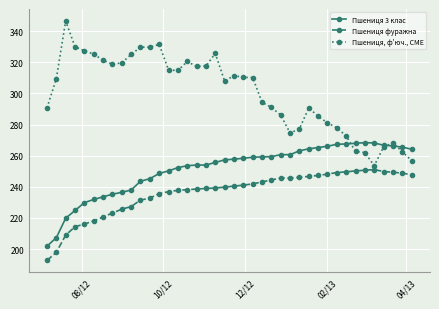

Which series has the largest range (max minus min)?

Пшениця, ф'юч., CME